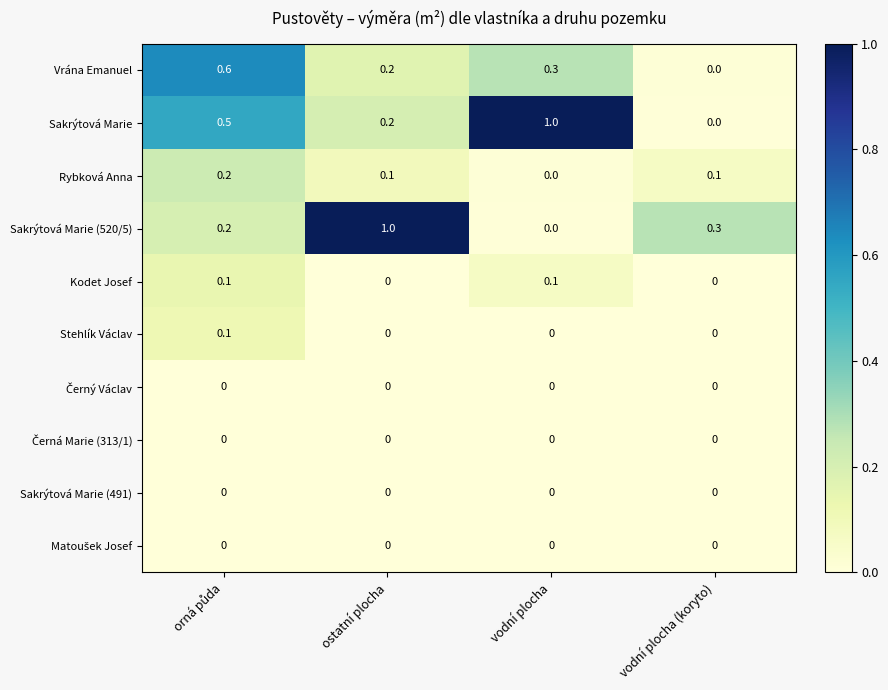

At how many categories does at least one series exceed 0?

4